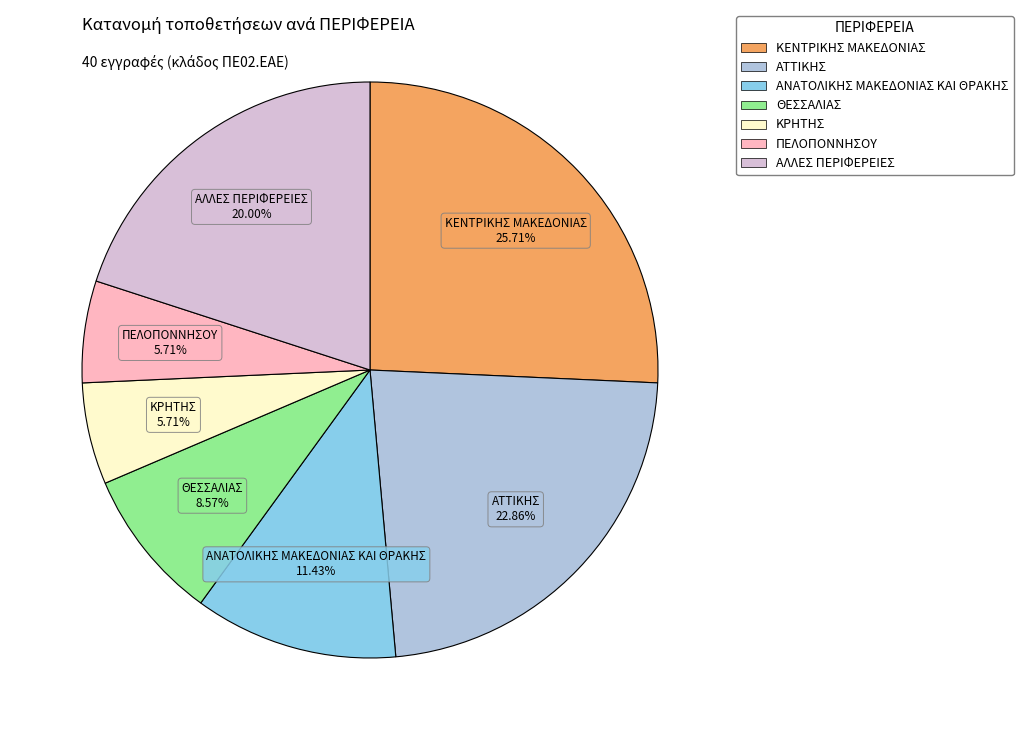

Is there any slice that represents more than half of the pie?

No